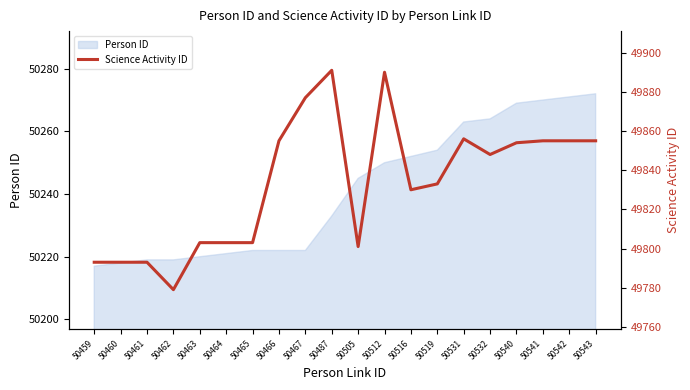

Where is Person ID nearest to the value 50244?

50505